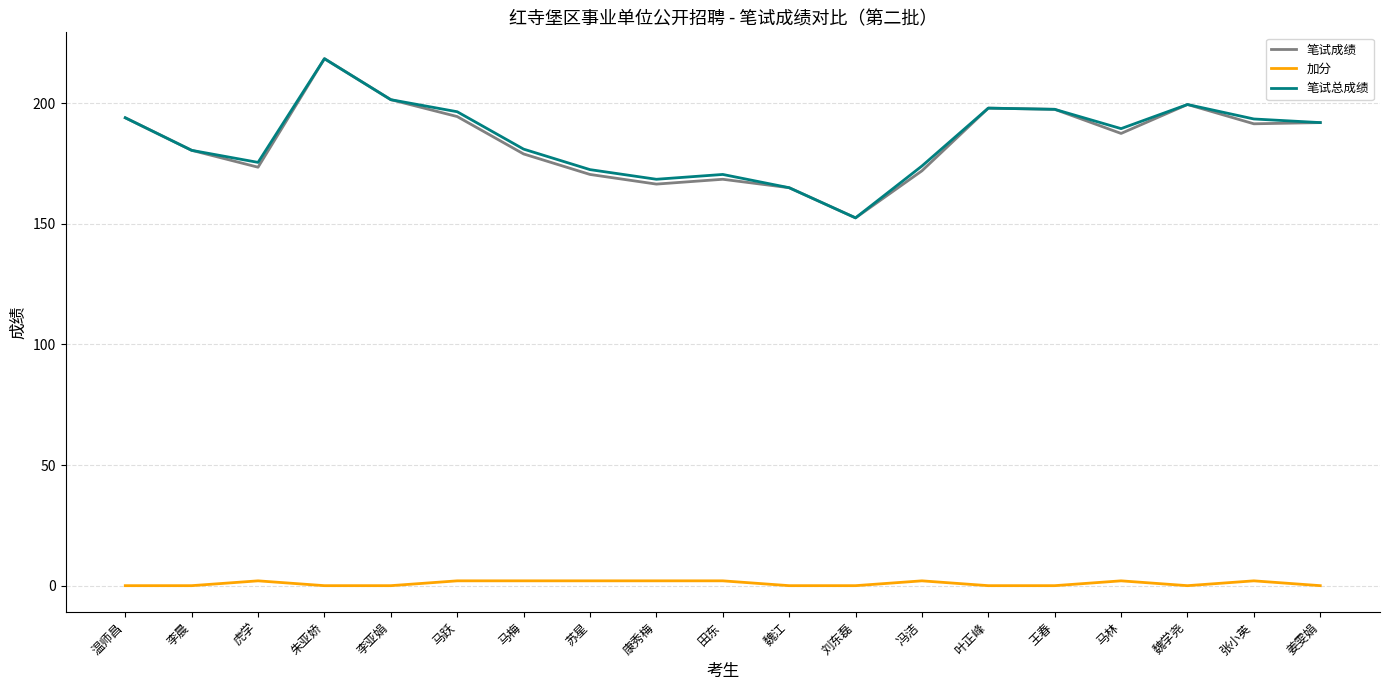

True or false: 笔试成绩 has more than 0 points higher than both neighbors.

True